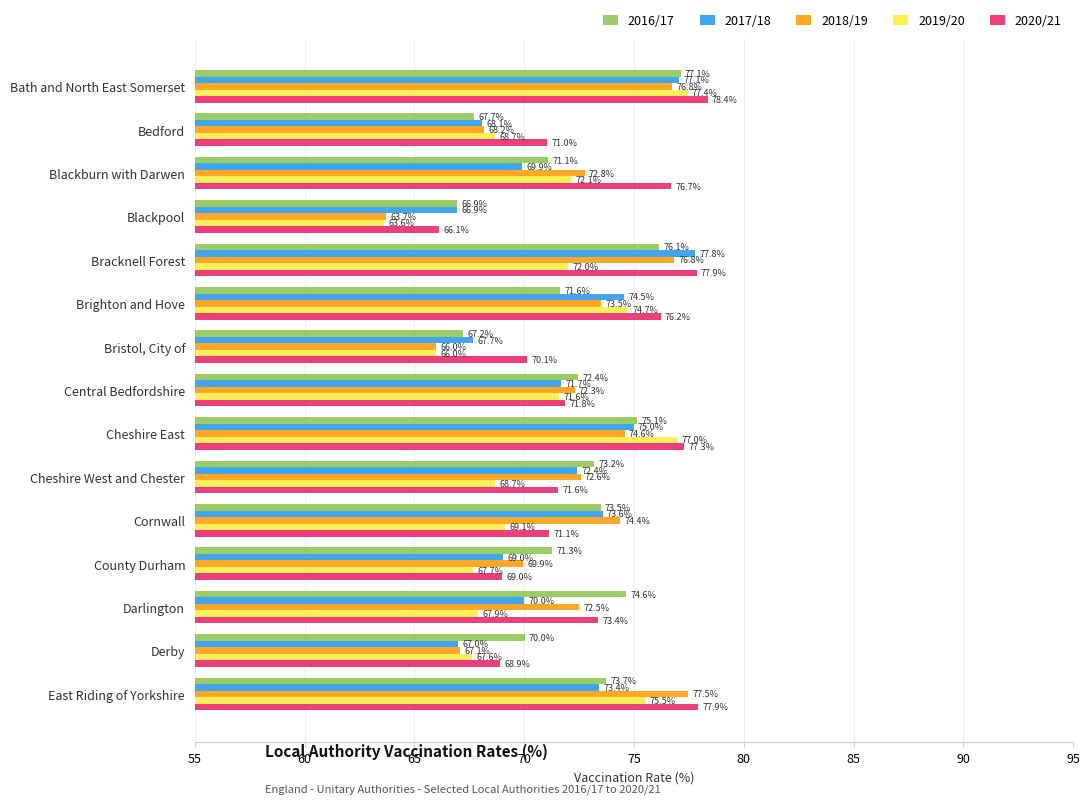

What is the minimum value for 2018/19?

63.7